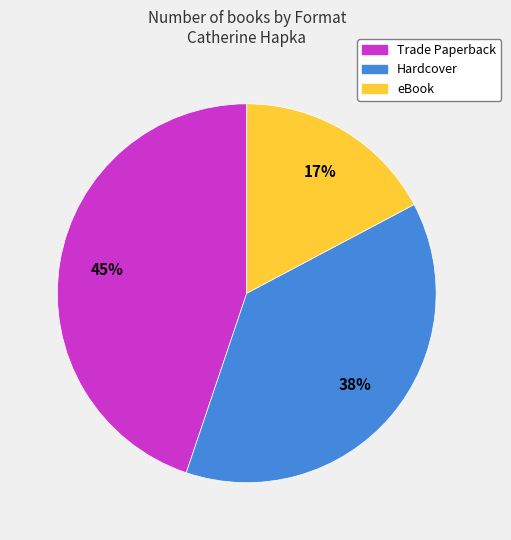

To the nearest percent, what portion does Hardcover represent?

38%